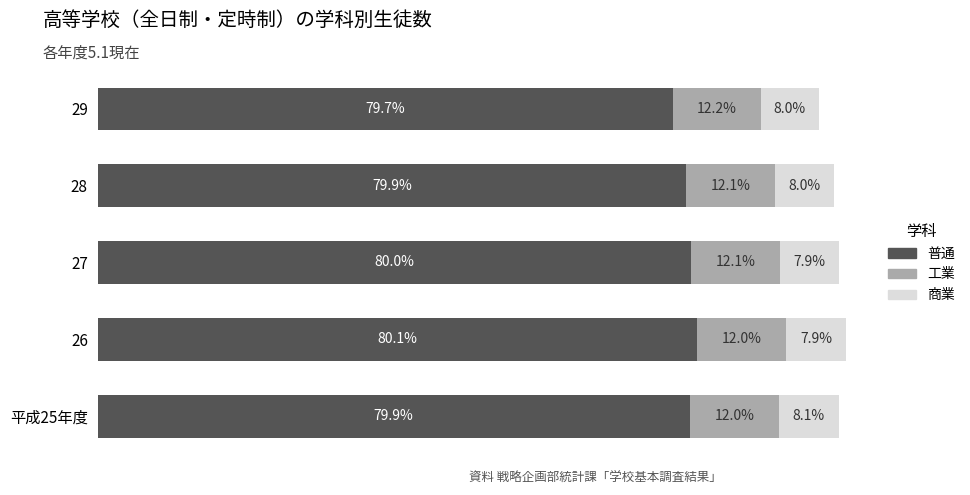

What are all the series names shown in the legend?

普通, 工業, 商業